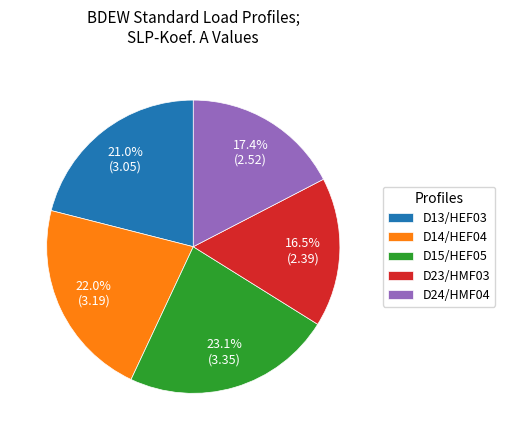

Does any single category account for the majority?

No